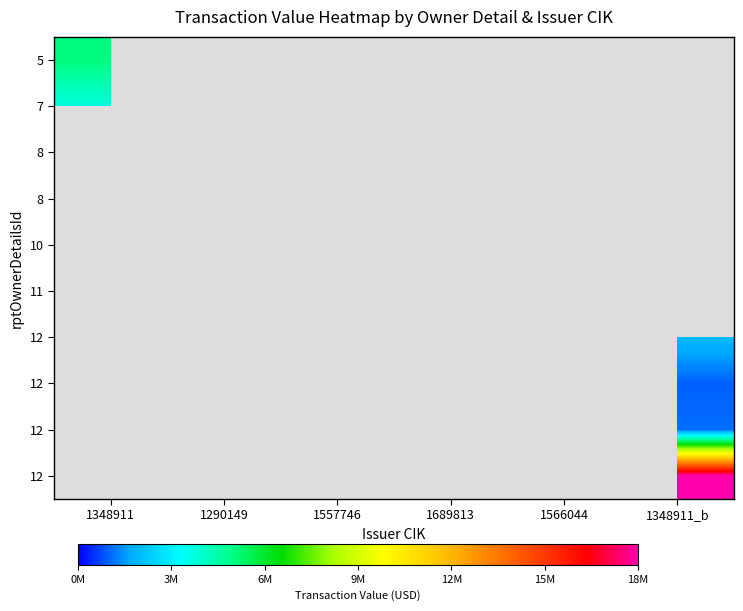

What is the maximum value shown in the chart?

18000008.0